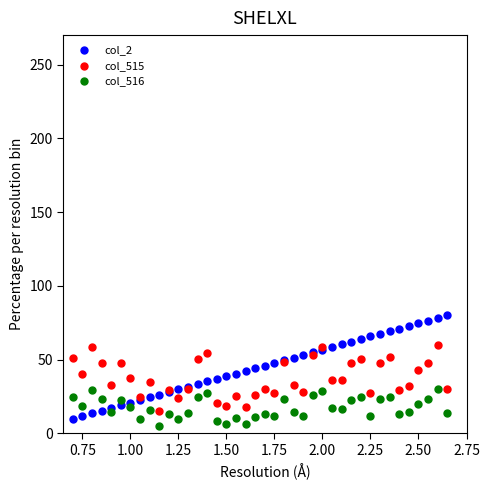

What is the X range (max minus min) for the scatter plot?

1.9